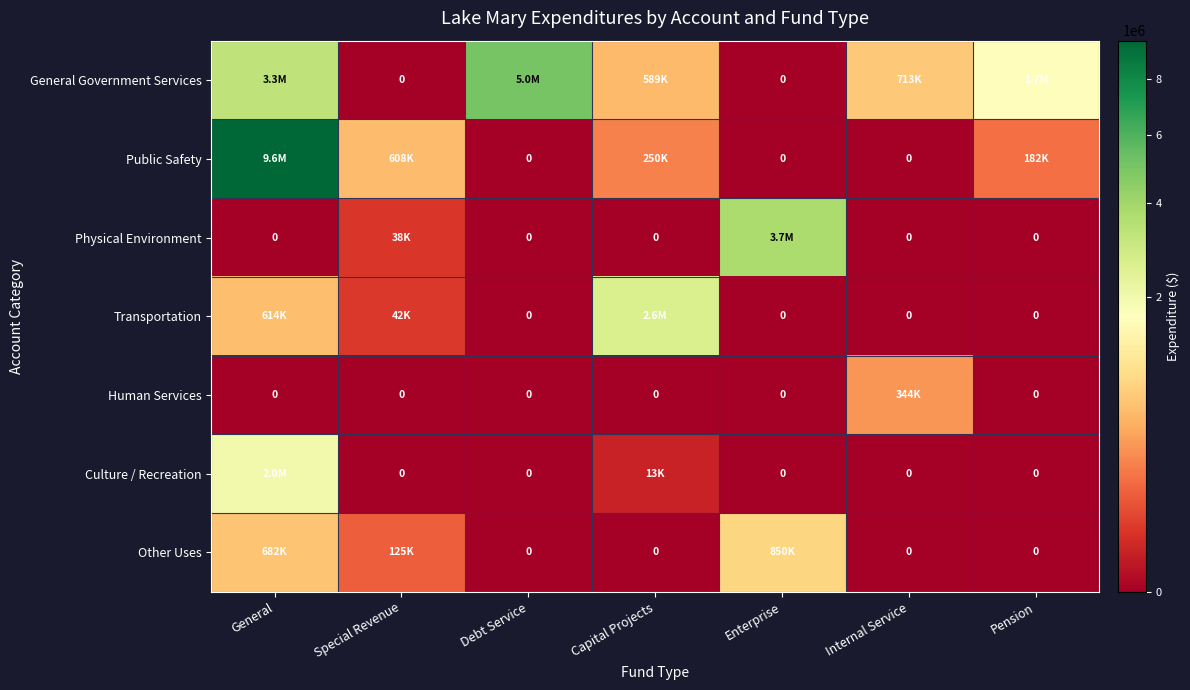

At which label is Transportation closest to 1315665?

General